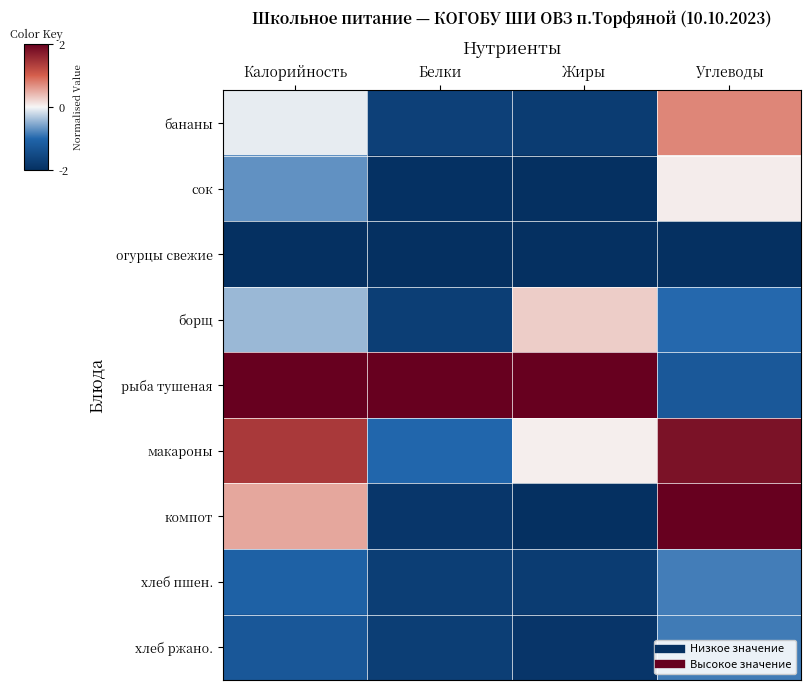

At which category is the sum across all series the highest?

Углеводы